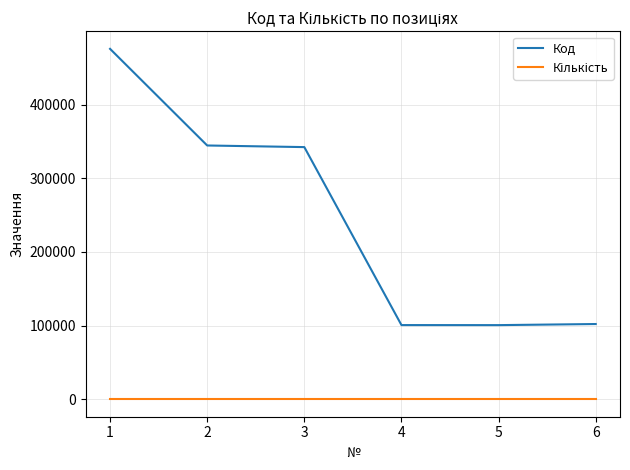

The value of Код at 1 is 837248. True or false?

False